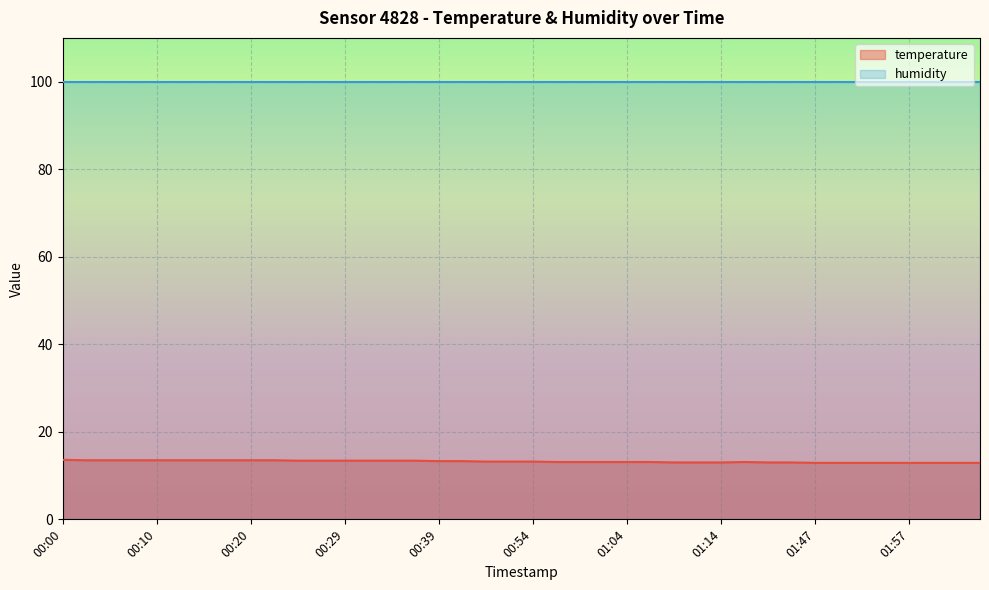

Does the chart display data point markers on the line(s)?

No